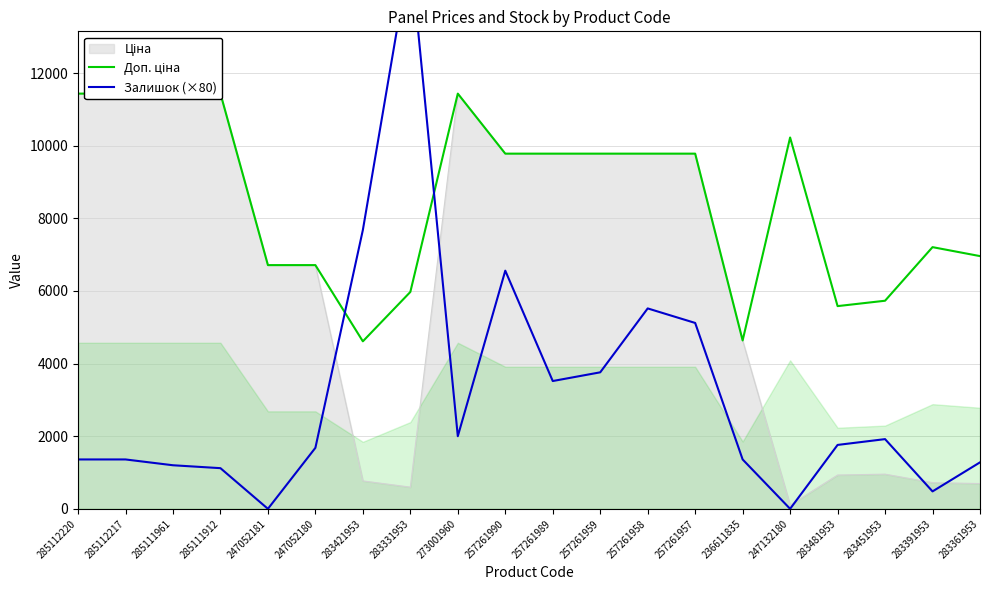

What is the approximate value of Залишок (×80) at 283481953?

1760.0